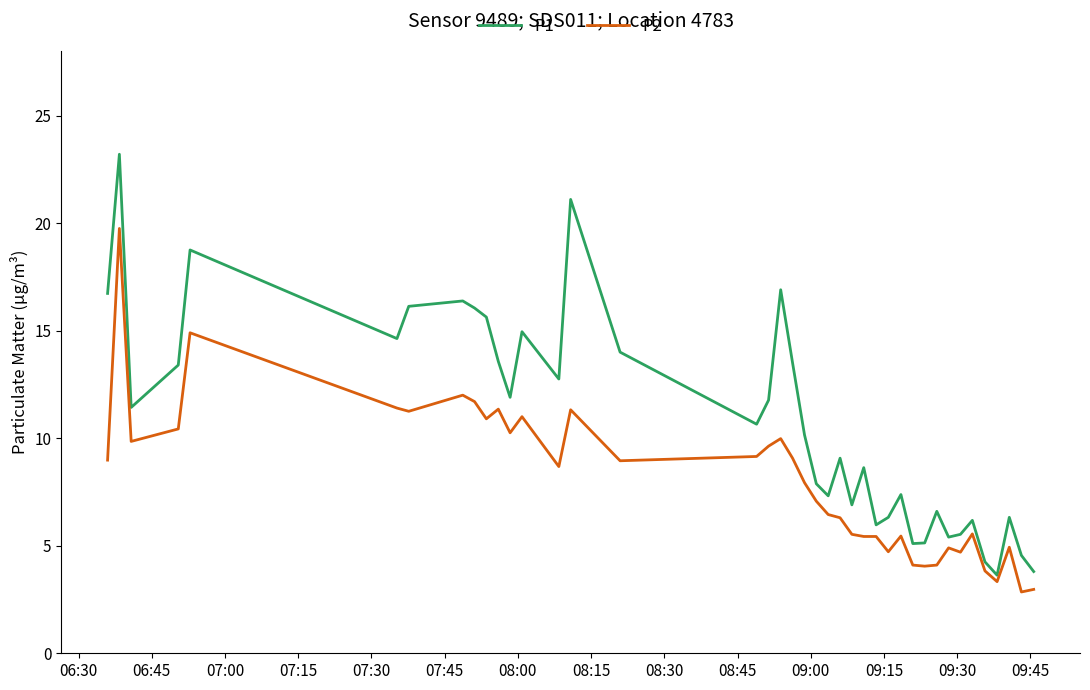

What is the difference between the maximum and minimum values in the P1 series?

19.6